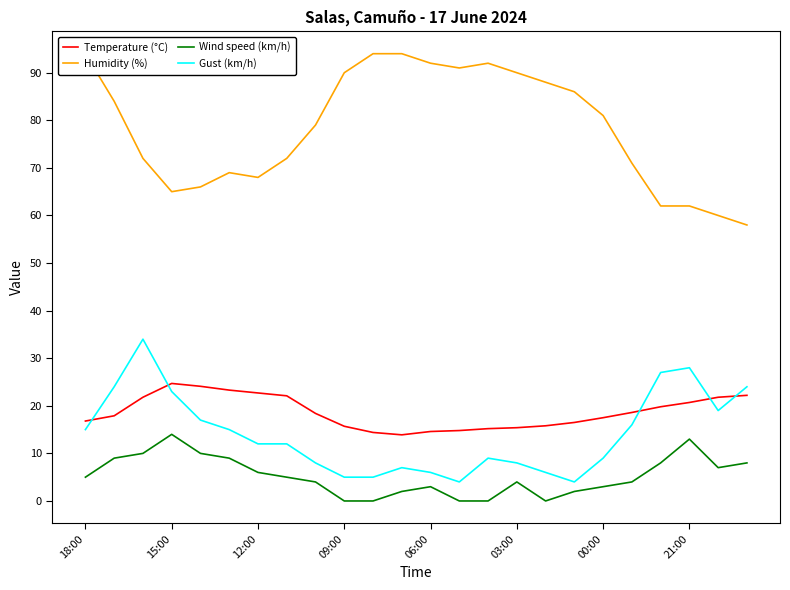

Reading left to right, list all the values displayed in this chart.

Temperature (°C): 16.8	17.9	21.8	24.7	24.1	23.3	22.7	22.1	18.4	15.7	14.4	13.9	14.6	14.8	15.2	15.4	15.8	16.5	17.5	18.6	19.8	20.7	21.8	22.2
Humidity (%): 94.0	84.0	72.0	65.0	66.0	69.0	68.0	72.0	79.0	90.0	94.0	94.0	92.0	91.0	92.0	90.0	88.0	86.0	81.0	71.0	62.0	62.0	60.0	58.0
Wind speed (km/h): 5.0	9.0	10.0	14.0	10.0	9.0	6.0	5.0	4.0	0.0	0.0	2.0	3.0	0.0	0.0	4.0	0.0	2.0	3.0	4.0	8.0	13.0	7.0	8.0
Gust (km/h): 15.0	24.0	34.0	23.0	17.0	15.0	12.0	12.0	8.0	5.0	5.0	7.0	6.0	4.0	9.0	8.0	6.0	4.0	9.0	16.0	27.0	28.0	19.0	24.0